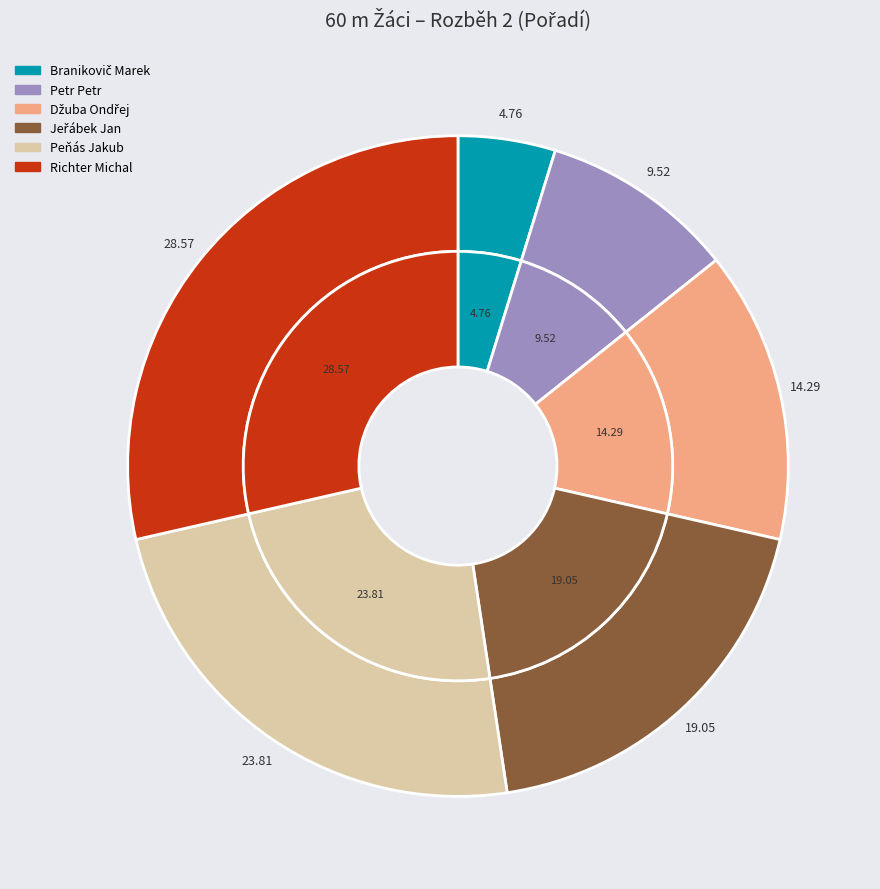

Is there any slice that represents more than half of the pie?

No